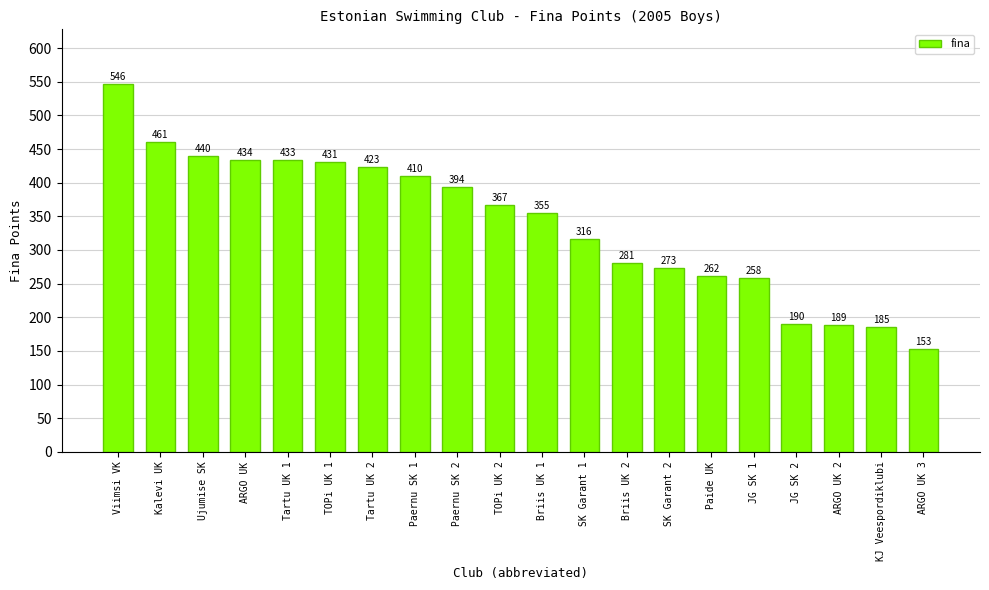

How many data points does each series have?

20